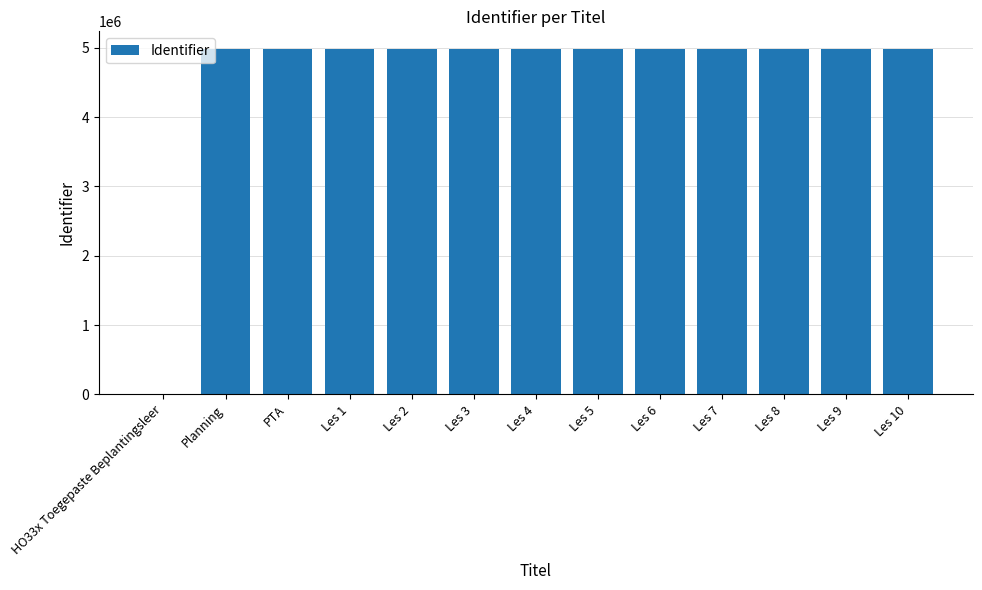

Approximately how many times larger is the value at PTA compared to Les 6?

1.0